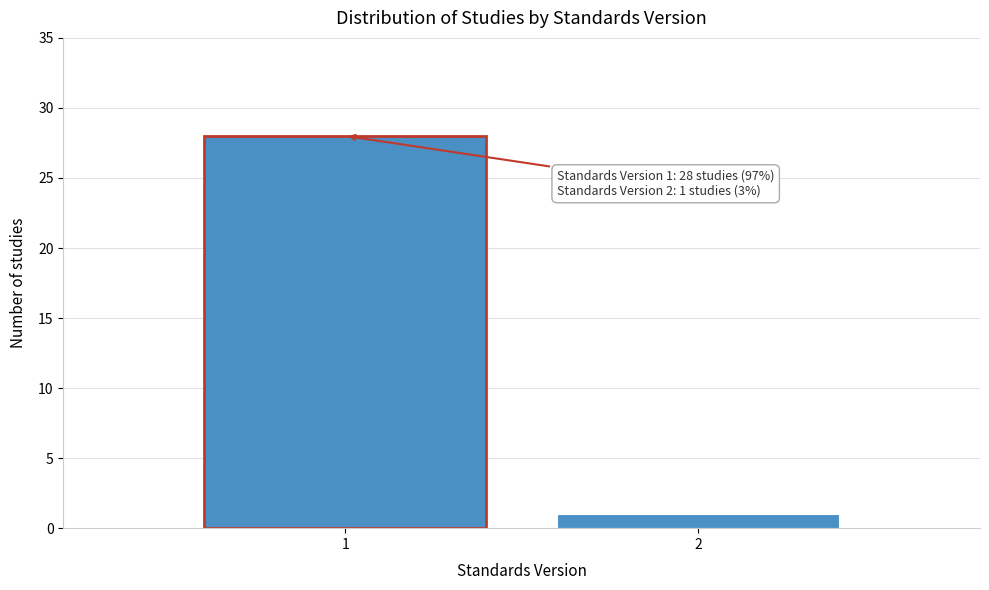

Reading left to right, extract all data points from this chart.

28	1